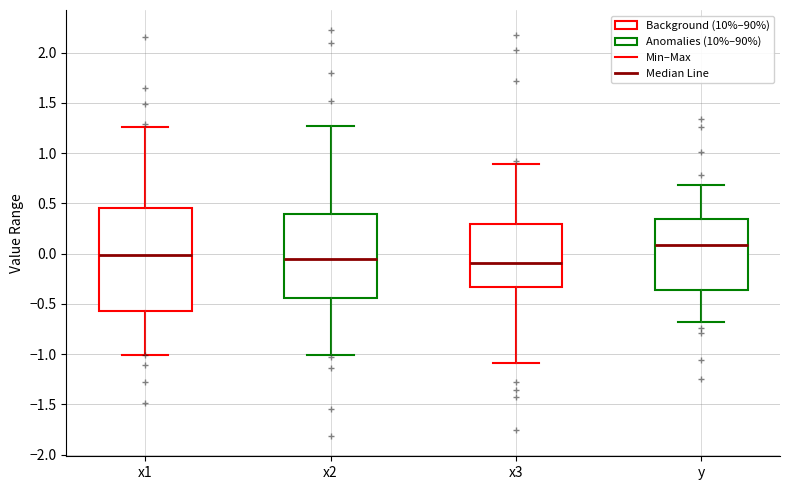

Reading left to right, read every box against the y-axis: the position of its median line, the range the box covers, and the ends of its whiskers. The values are not printed on the chart, so give them approximately, as read against the axis.

x1: median 0.00, box -0.55 to 0.45, whiskers -1.00 to 1.25
x2: median -0.05, box -0.45 to 0.40, whiskers -1.00 to 1.25
x3: median -0.10, box -0.35 to 0.30, whiskers -1.10 to 0.90
y: median 0.10, box -0.35 to 0.35, whiskers -0.70 to 0.70